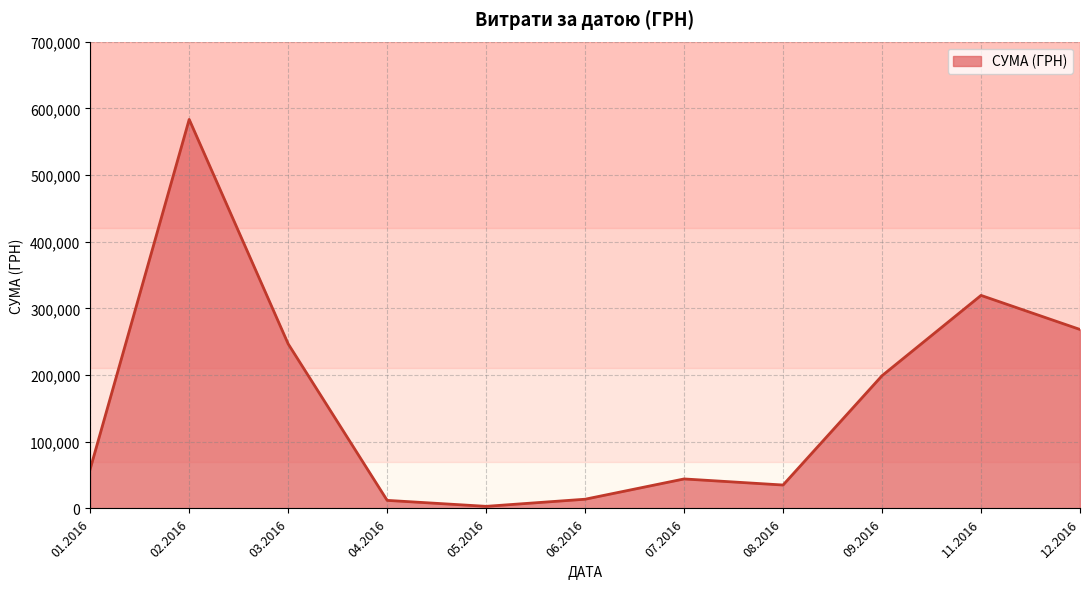

What is the smallest value displayed?

3157.1